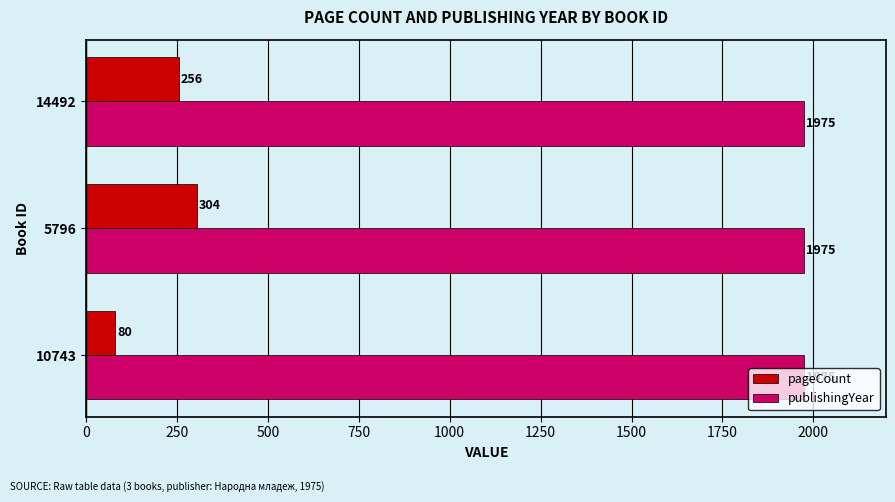

What is the sum of all publishingYear values?

5925